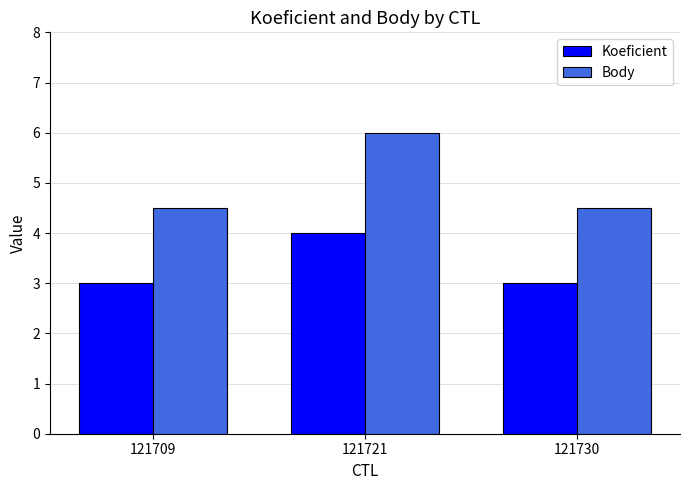

Reading right to left, extract all data points from this chart.

Koeficient: 3.0	4.0	3.0
Body: 4.5	6.0	4.5